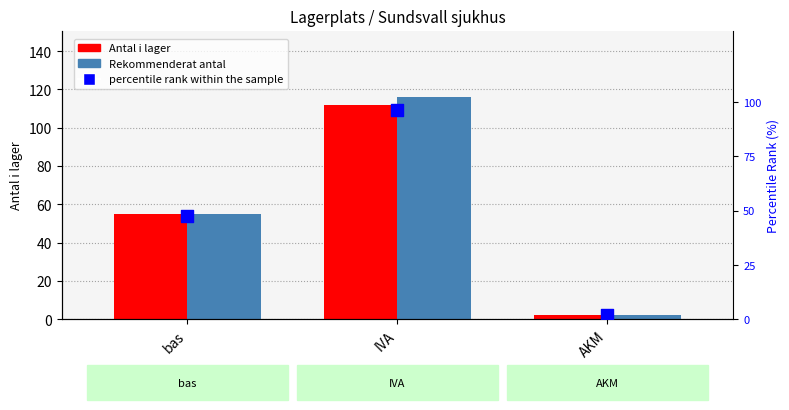

What is the total value across all series at AKM?

5.7